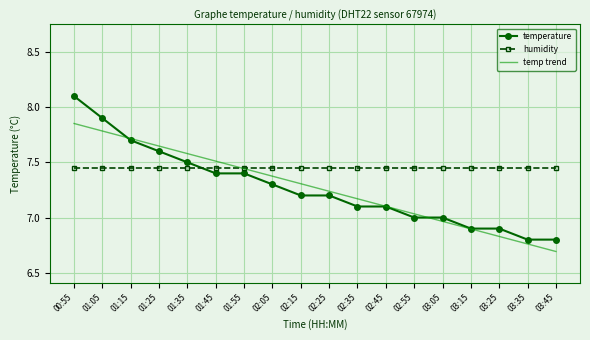

Between which two adjacent categories do humidity and temperature first intersect?

01:35 and 01:45